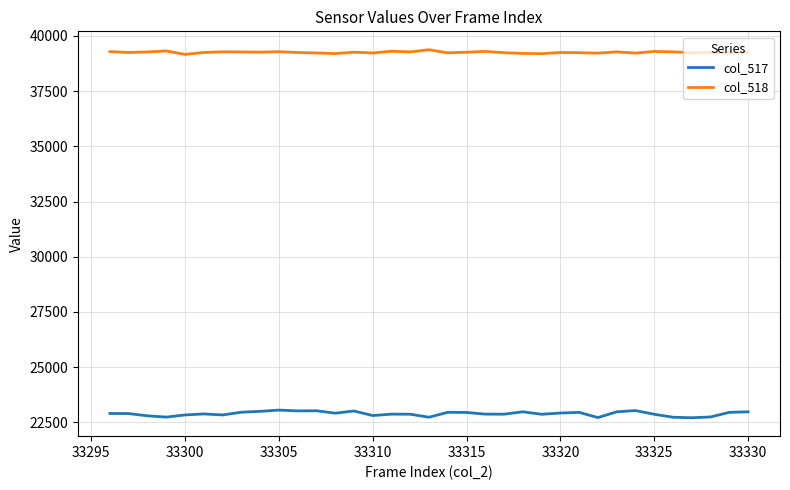

Which series has the largest total across all categories?

col_518